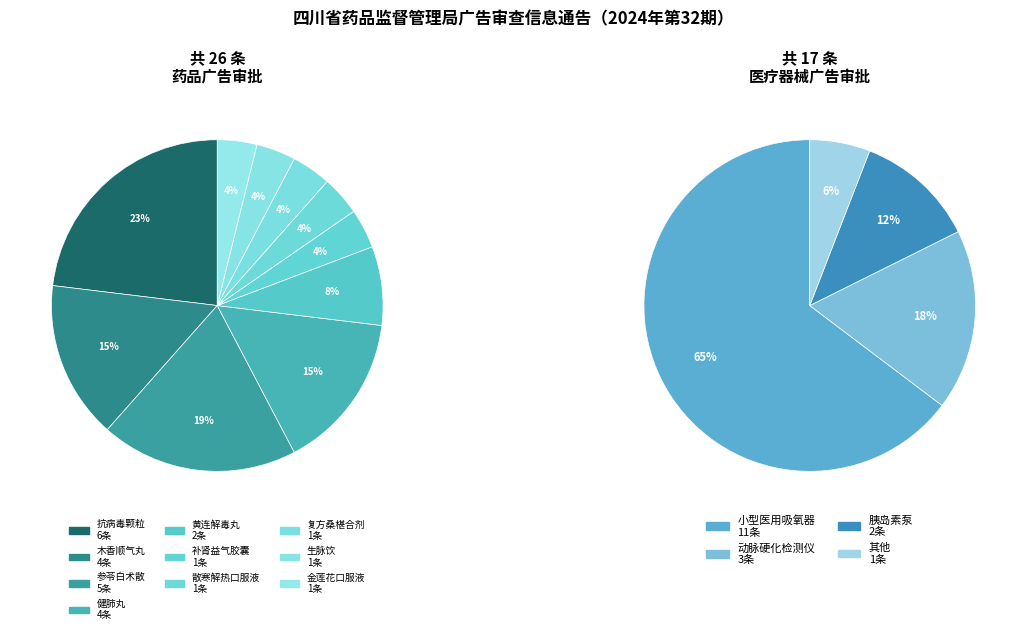

True or false: 药品广告审批 accounts for 60% of the total.

True